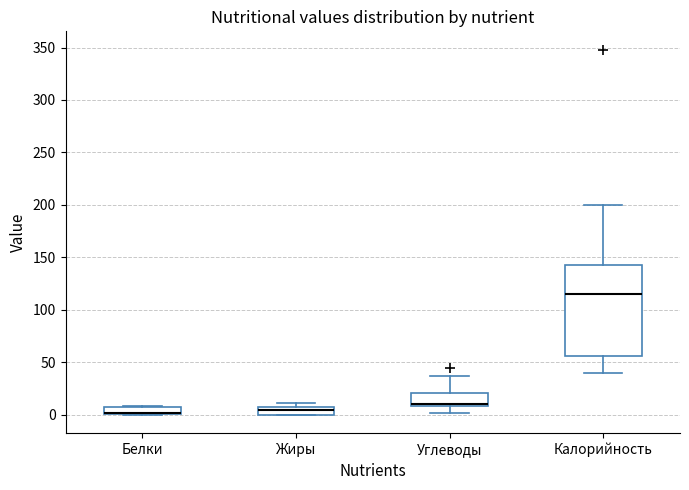

Where is the lower edge of the box for Калорийность on the y-axis? The values are not printed on the chart, so give them approximately, as read against the axis.

55